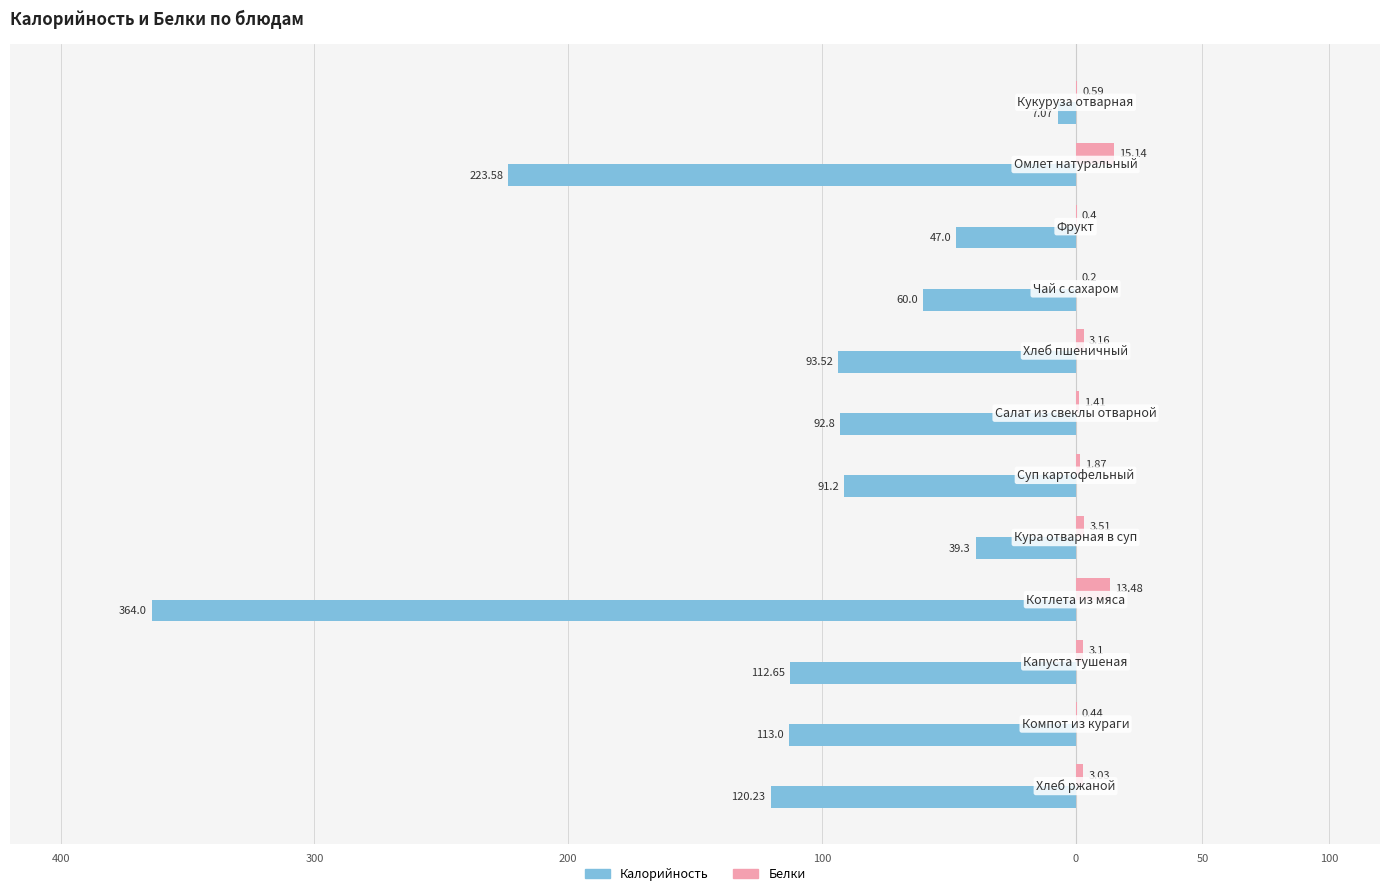

What are all the series names shown in the legend?

Калорийность, Белки